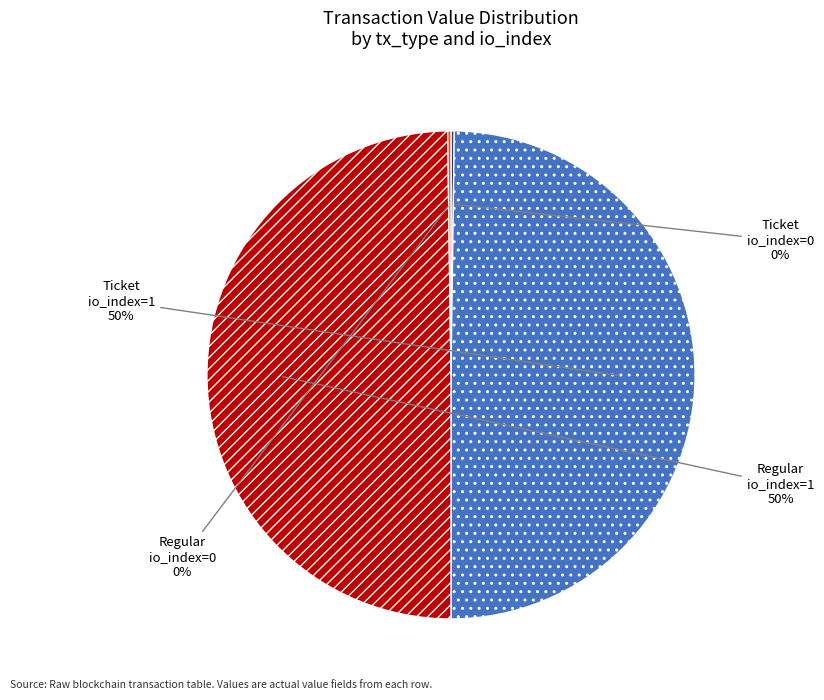

To the nearest percent, what is the average slice percentage?

25%